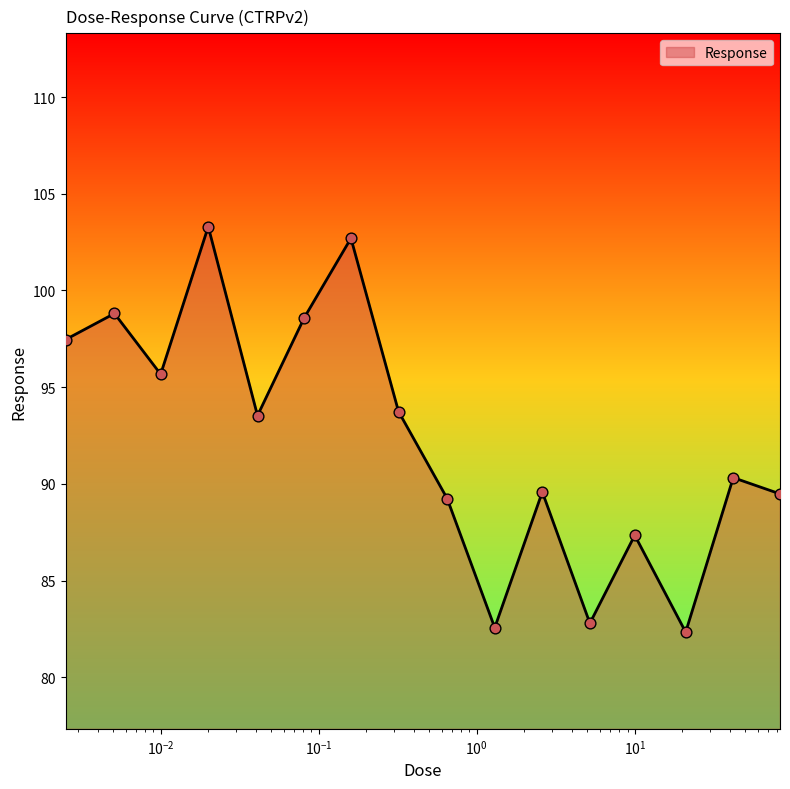

What is the greatest value displayed?

103.3